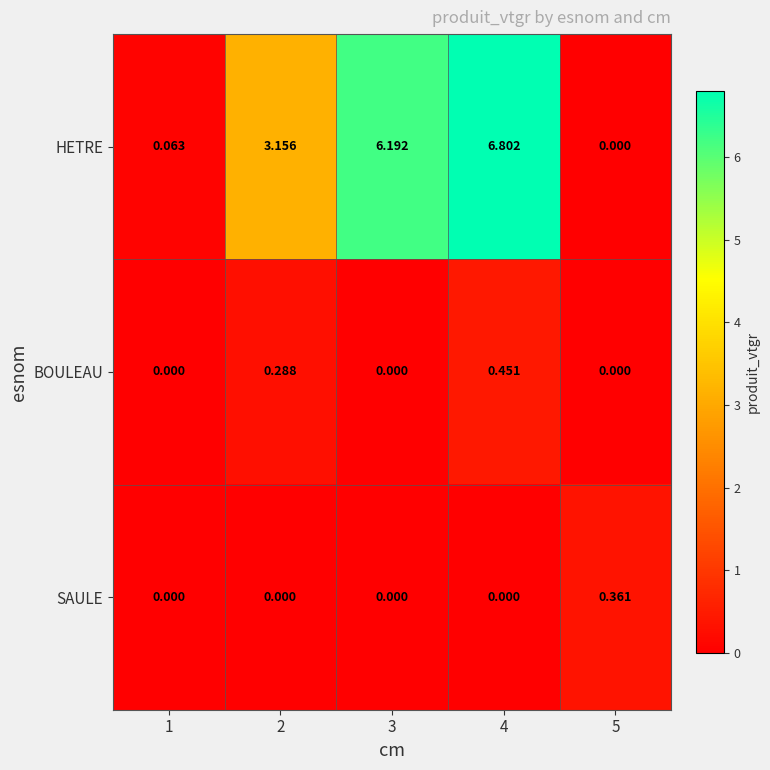

Which series has the widest spread of values?

HETRE